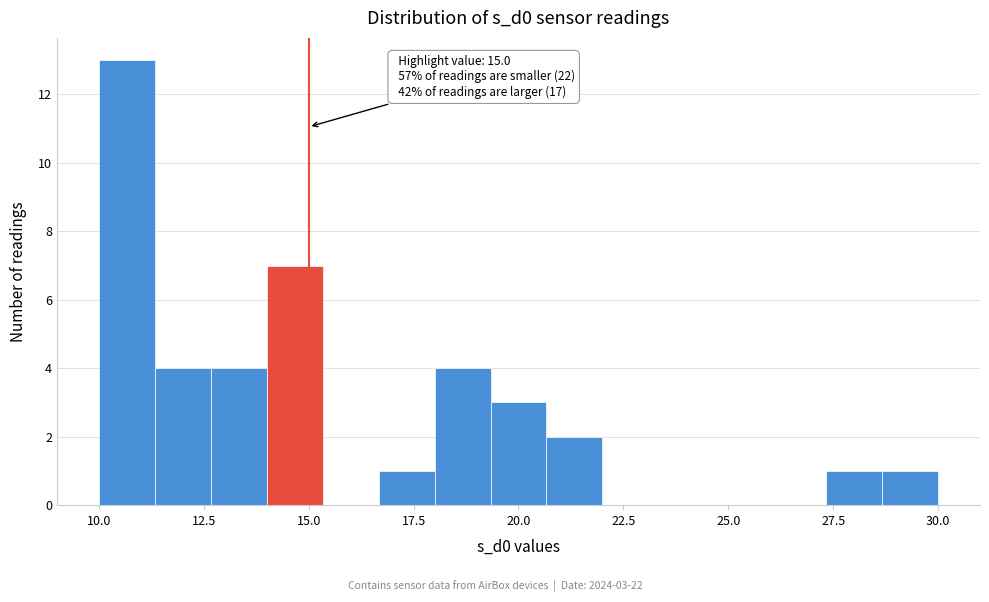

Around what value on the x-axis is the tallest bar? Give the approximate position of its centre, as read against the axis.

10.5